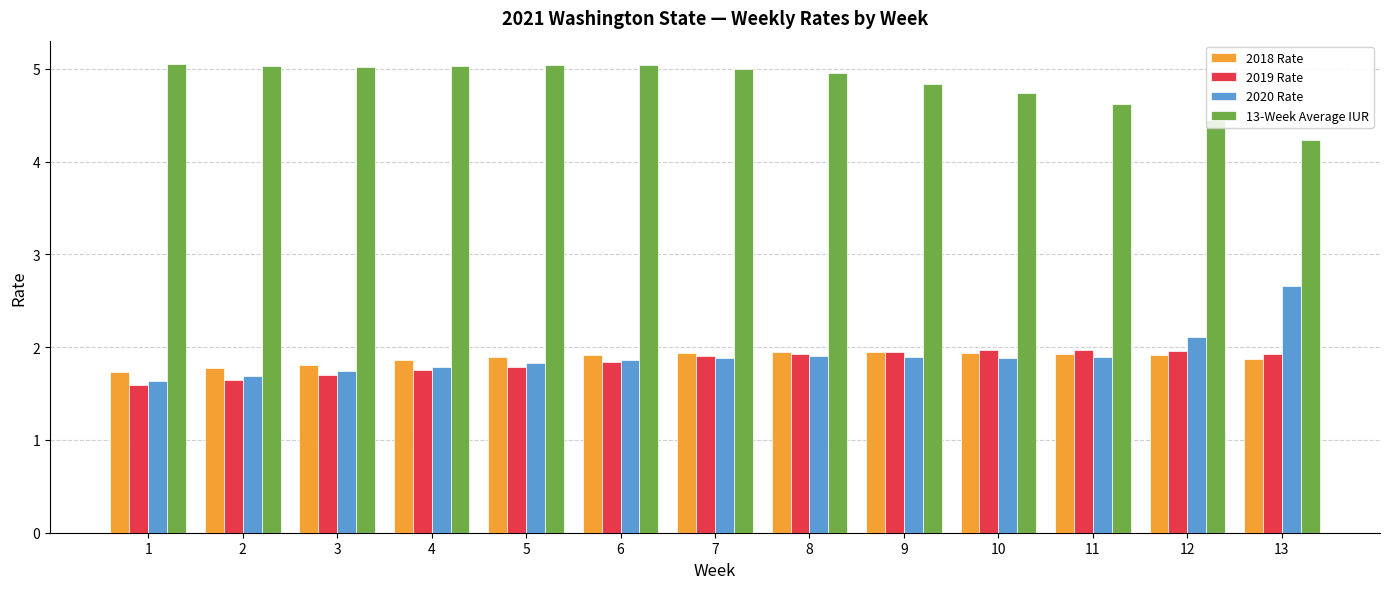

Is the value of 2020 Rate at 10 greater than the value of 13-Week Average IUR at 9?

No